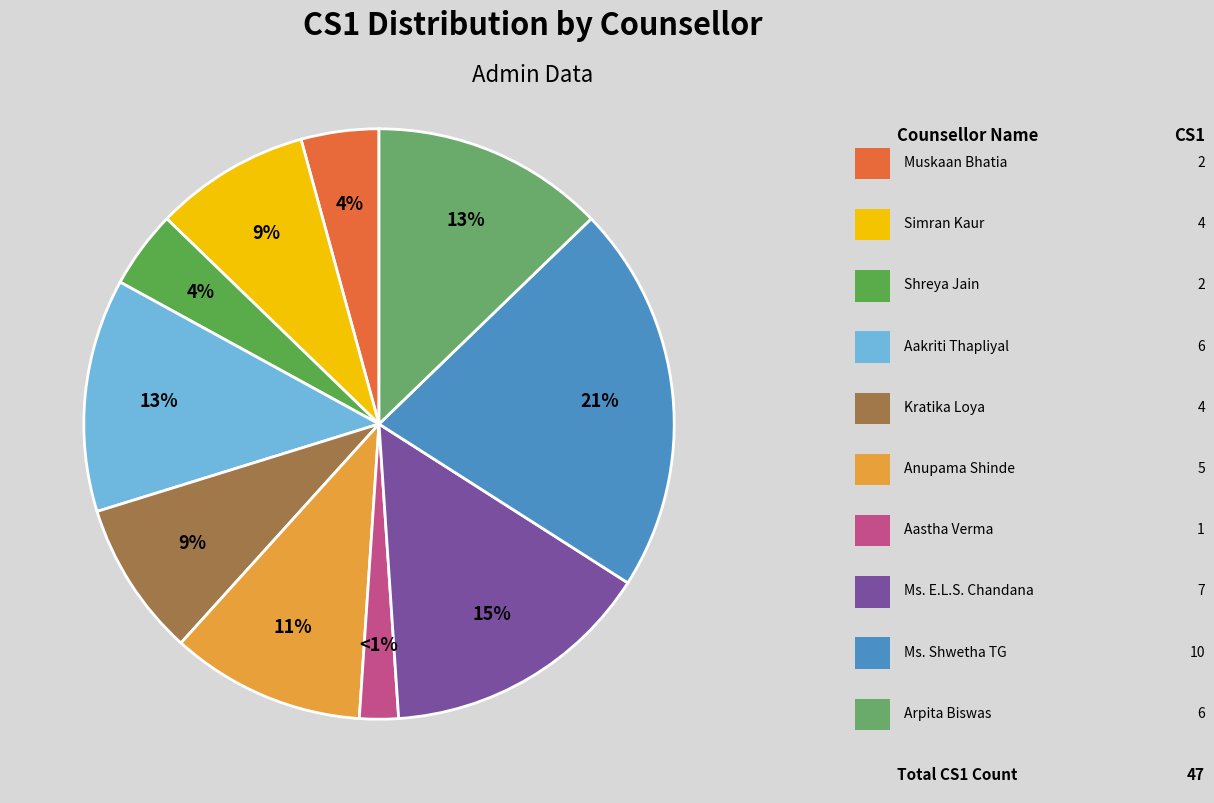

What percentage do Kratika Loya and Ms. Shwetha TG together represent?

29.8%